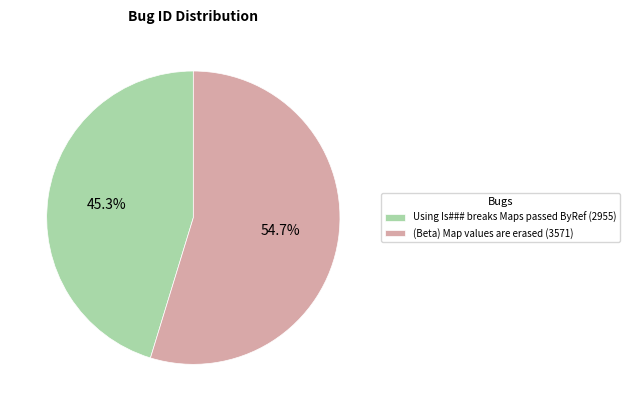

Rank the categories by value from lowest to highest.

Using Is### breaks Maps passed ByRef, (Beta) Map values are erased